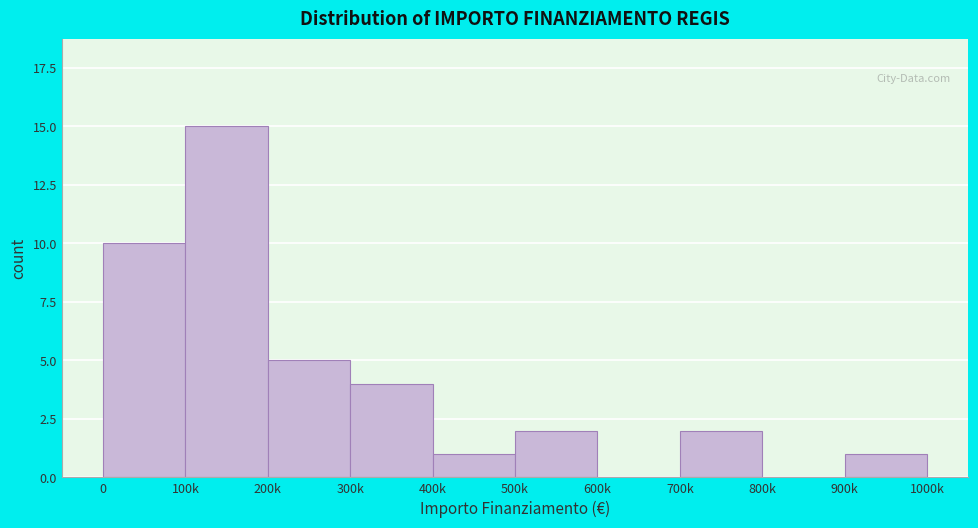

Reading right to left, transcribe all the data shown in this chart.

900k=1	800k=0	700k=2	600k=0	500k=2	400k=1	300k=4	200k=5	100k=15	0=10